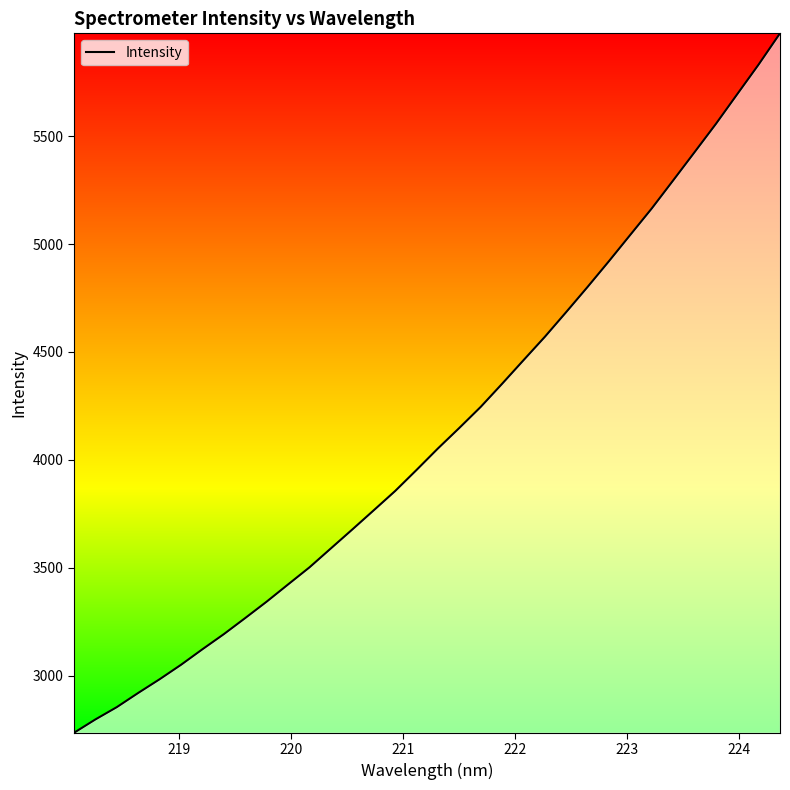

What is the difference between the maximum and minimum values?

3240.9